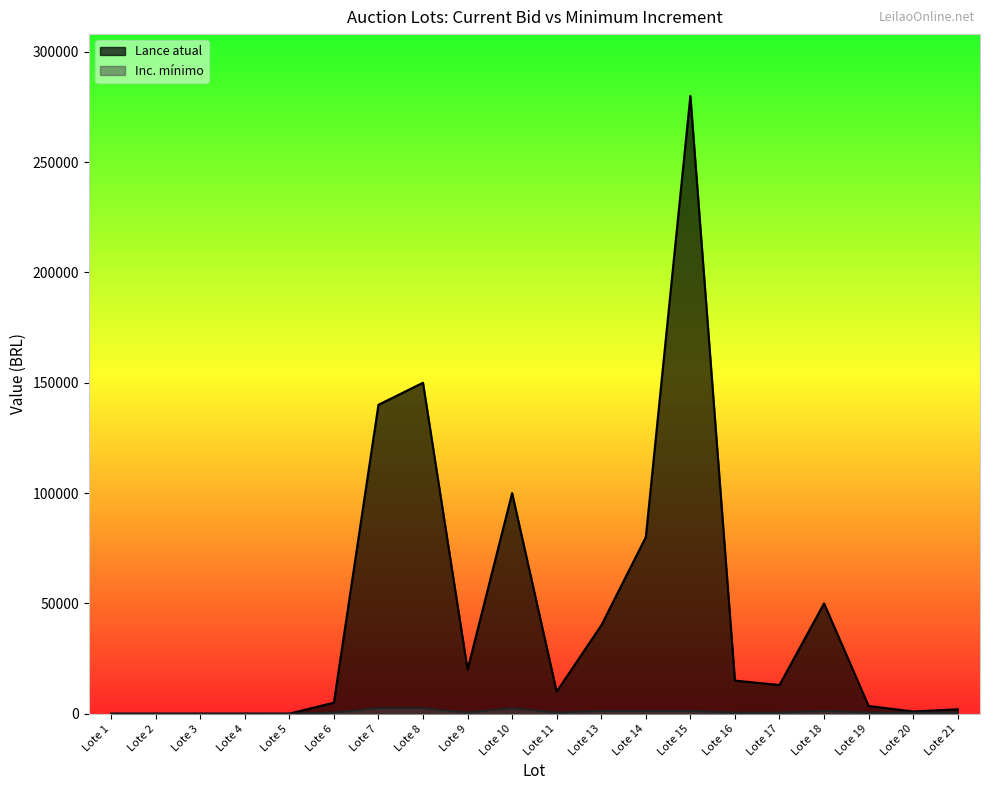

Reading left to right, transcribe all the data shown in this chart.

Lance atual: 1.0	1.0	1.0	1.0	4.0	5000.0	140000.0	150000.0	20000.0	100000.0	10000.0	40000.0	80000.0	280000.0	15000.0	13000.0	50000.0	3500.0	1000.0	2000.0
Inc. mínimo: 0.5	0.5	0.5	0.5	0.5	500.0	2500.0	2500.0	500.0	2500.0	500.0	1250.0	1250.0	1250.0	500.0	500.0	1250.0	500.0	500.0	500.0